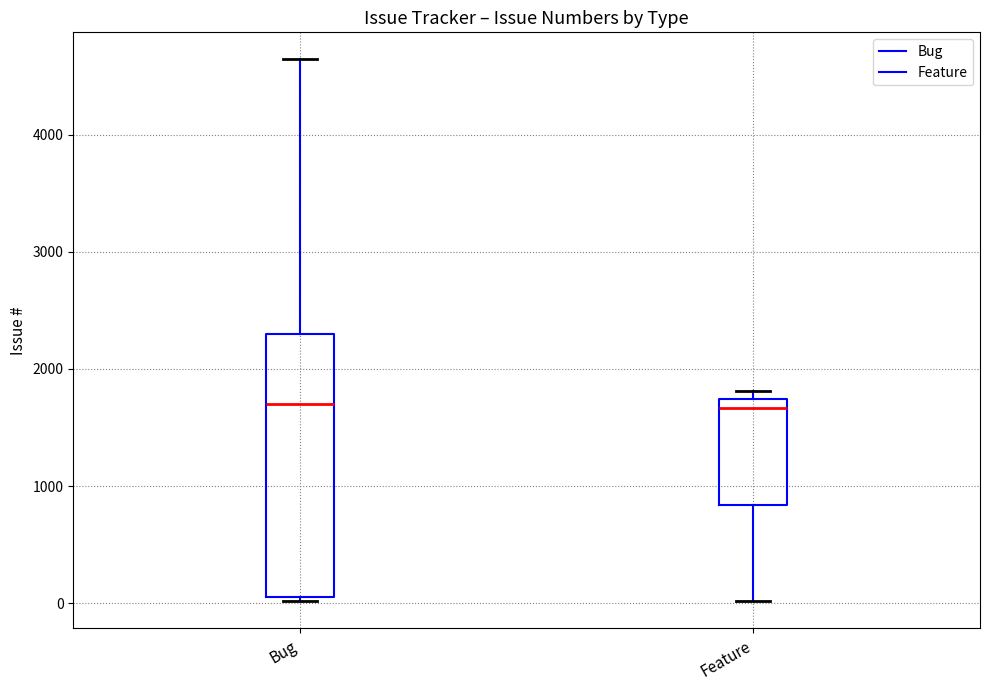

Where does the lower whisker of the box for Feature end on the y-axis? The values are not printed on the chart, so give them approximately, as read against the axis.

0